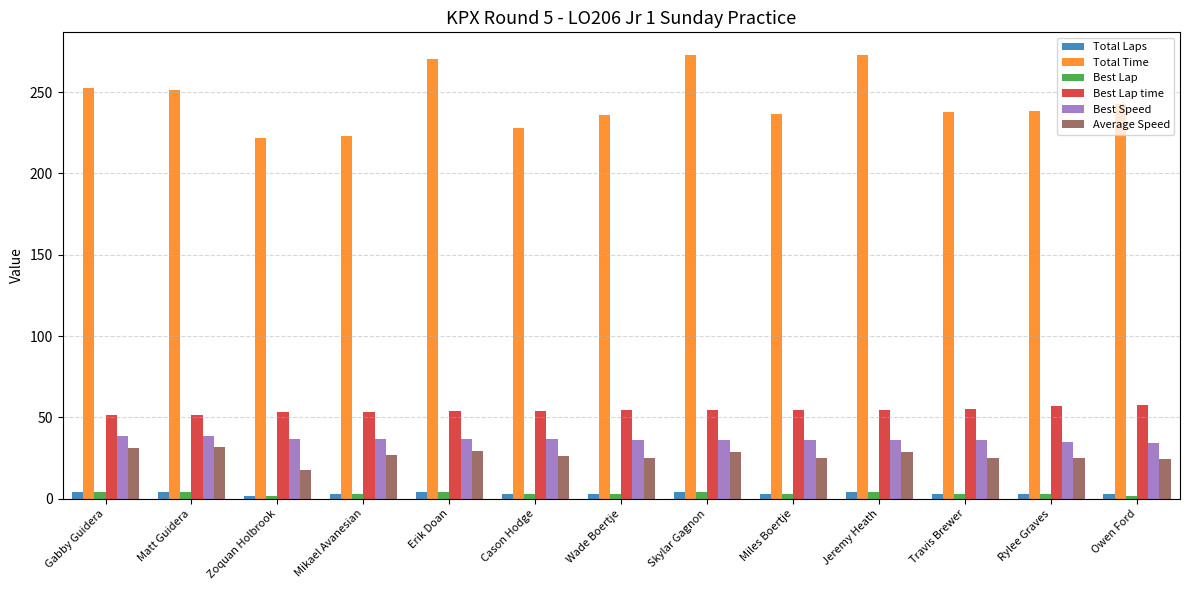

Count the number of data series in this chart.

6